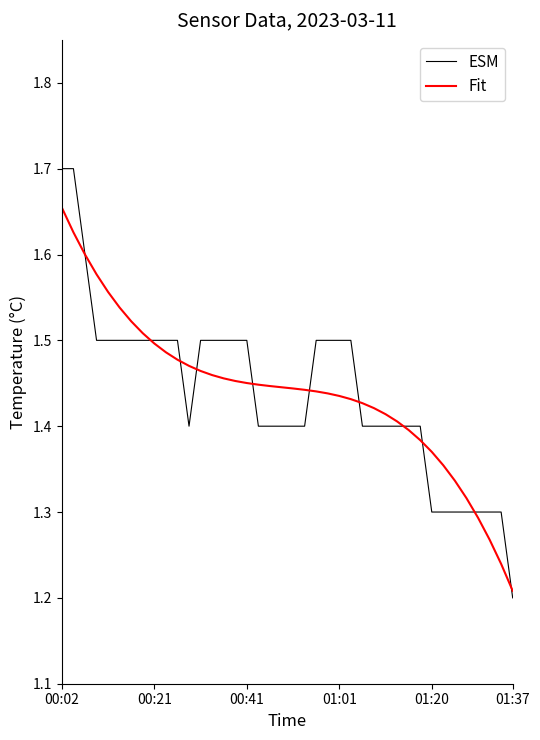

Which series has the largest range (max minus min)?

ESM